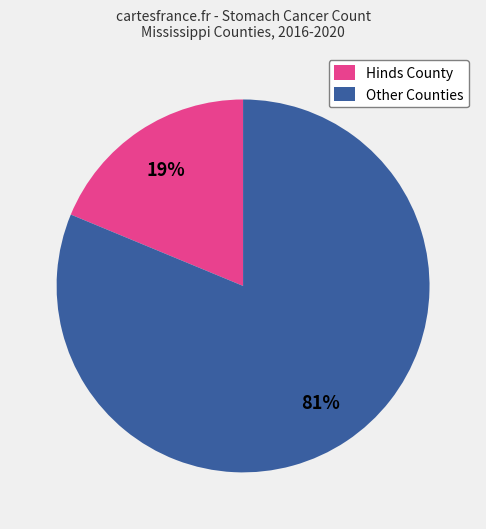

How many segments does this pie chart have?

2